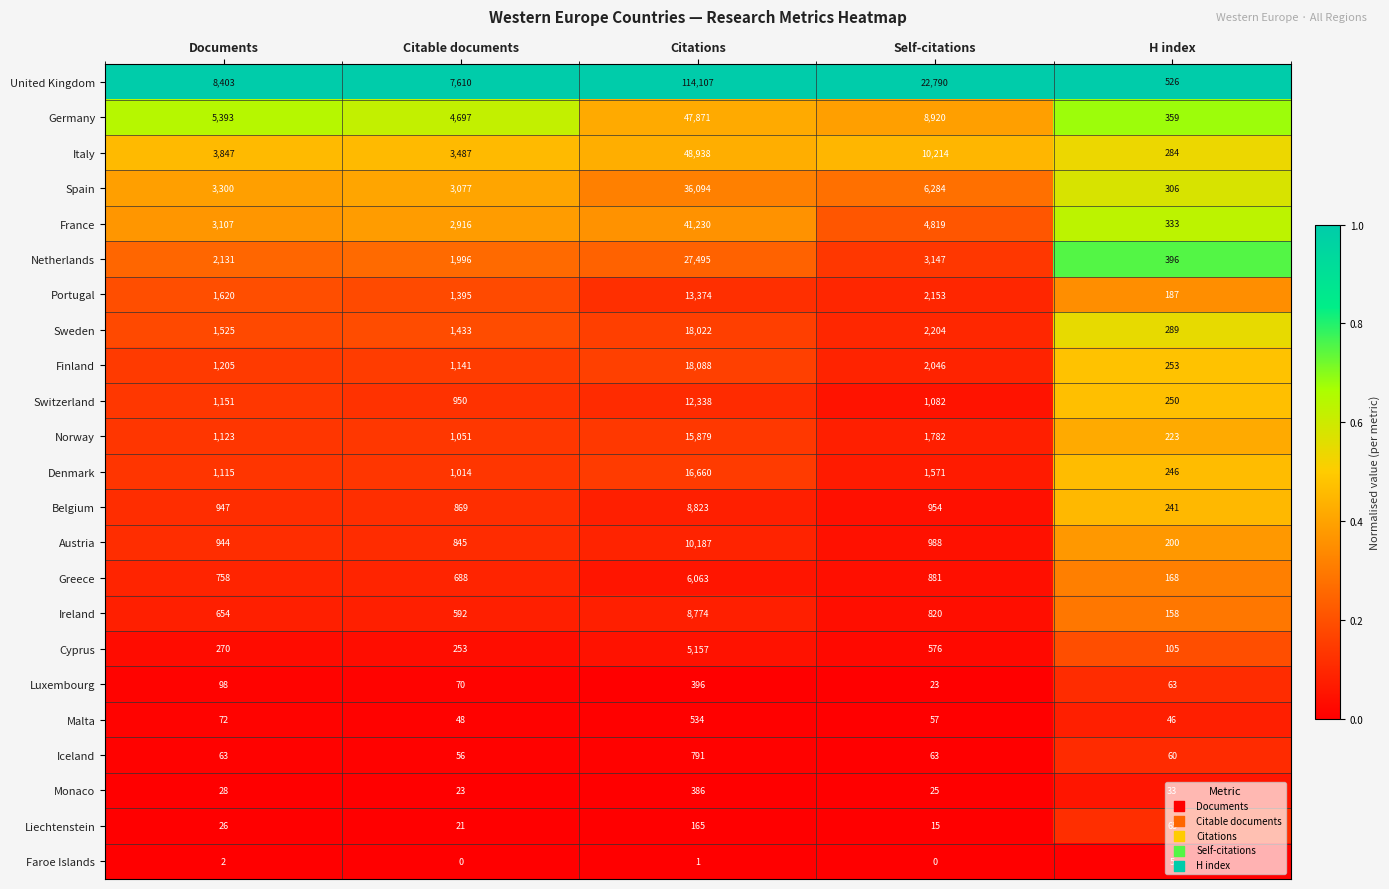

What is the greatest value displayed?

114107